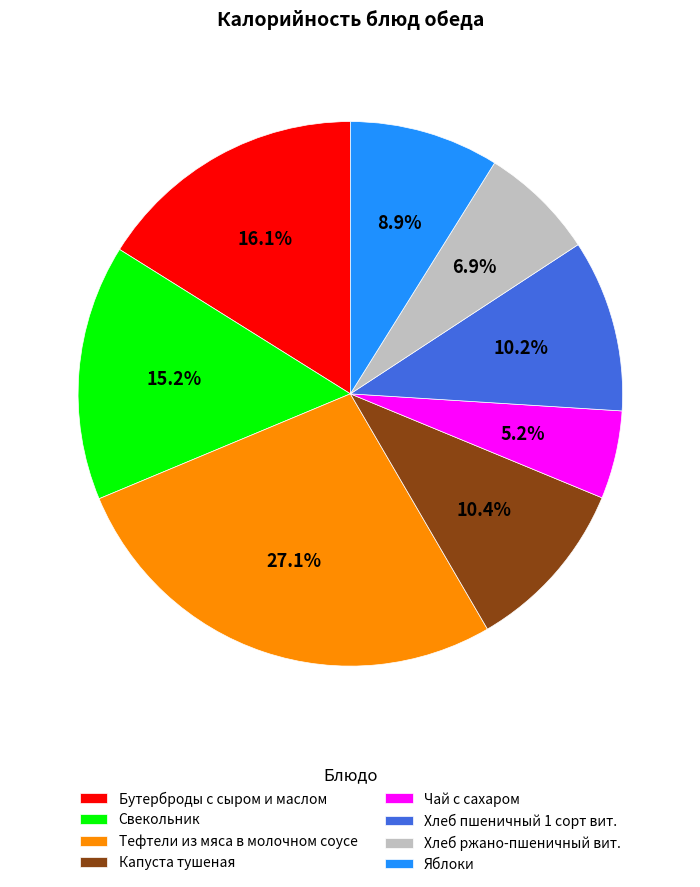

Which category has the smallest portion of the pie?

Чай с сахаром